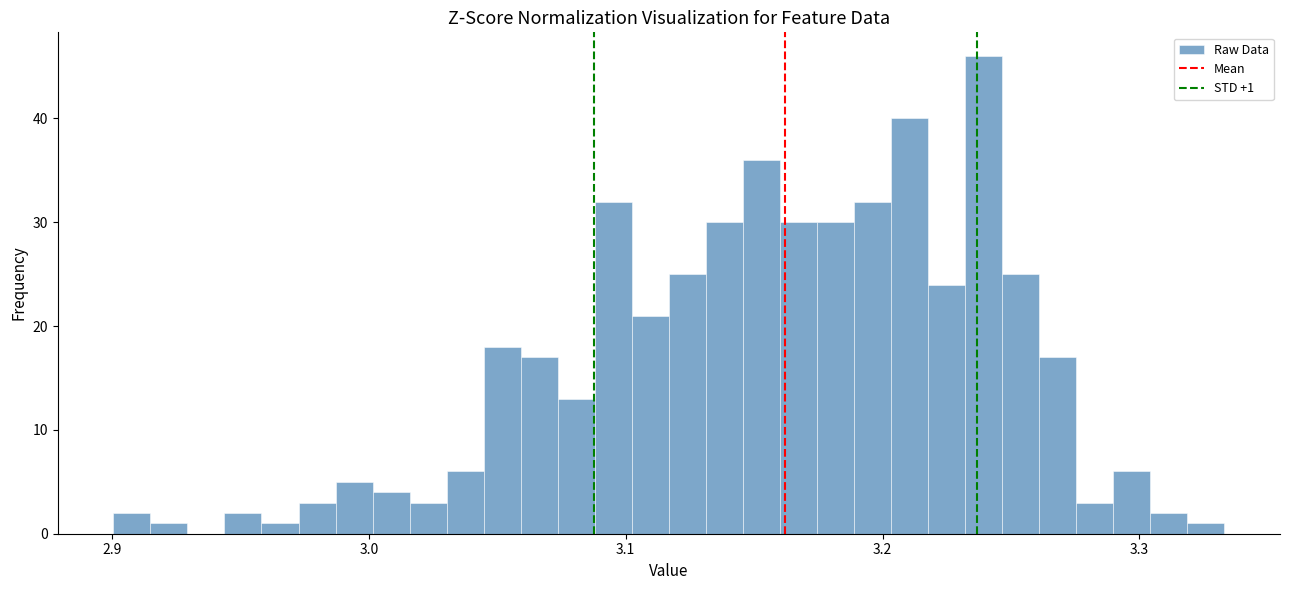

Read against the x-axis, roughly where is the centre of the tallest bar?

3.24